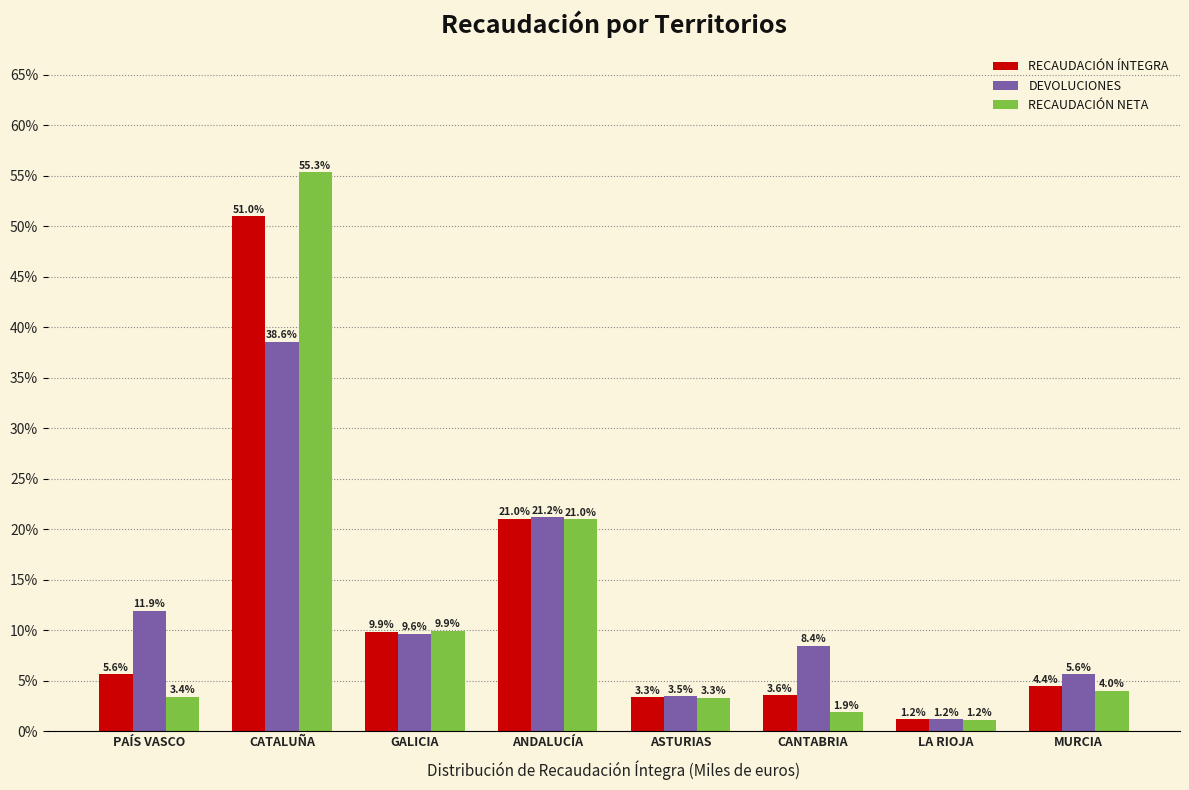

Reading left to right, transcribe all the data shown in this chart.

RECAUDACIÓN ÍNTEGRA: PAÍS VASCO=5.6	CATALUÑA=51.0	GALICIA=9.9	ANDALUCÍA=21.0	ASTURIAS=3.3	CANTABRIA=3.6	LA RIOJA=1.2	MURCIA=4.4
DEVOLUCIONES: PAÍS VASCO=11.9	CATALUÑA=38.6	GALICIA=9.6	ANDALUCÍA=21.2	ASTURIAS=3.5	CANTABRIA=8.4	LA RIOJA=1.2	MURCIA=5.6
RECAUDACIÓN NETA: PAÍS VASCO=3.4	CATALUÑA=55.3	GALICIA=9.9	ANDALUCÍA=21.0	ASTURIAS=3.3	CANTABRIA=1.9	LA RIOJA=1.2	MURCIA=4.0